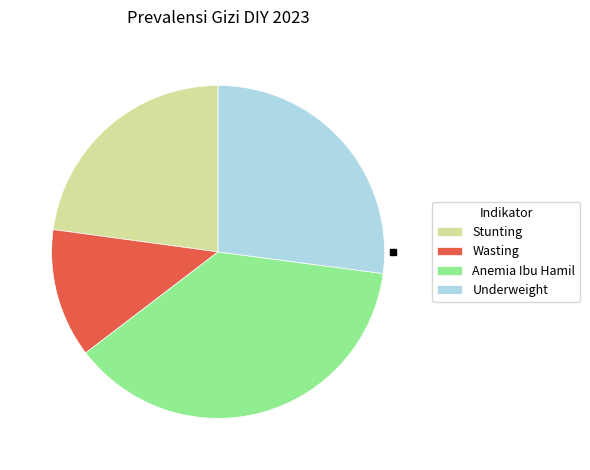

The Wasting slice represents 13% of the pie. True or false?

True